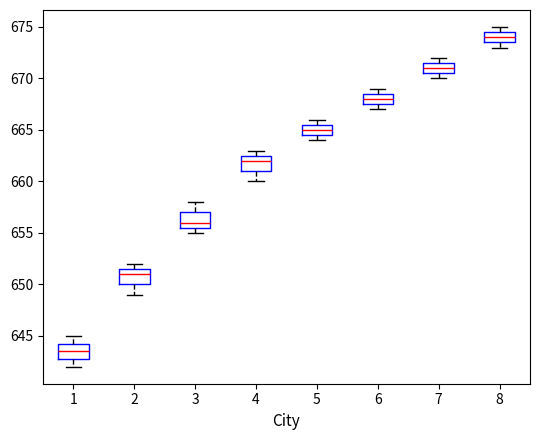

Where is the lower edge of the box at x = 5 on the y-axis? The values are not printed on the chart, so give them approximately, as read against the axis.

664.5